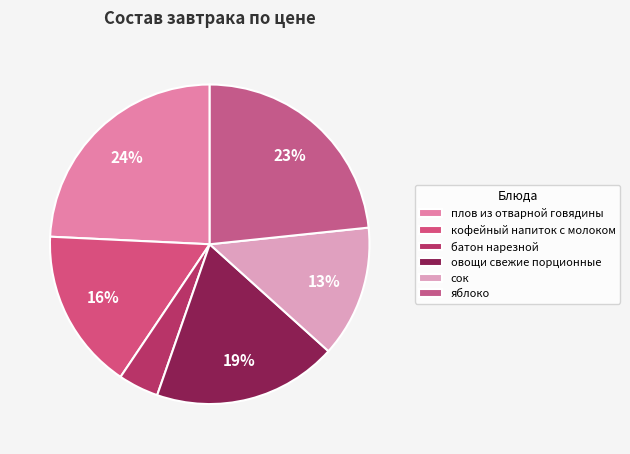

Is there any slice that represents more than half of the pie?

No